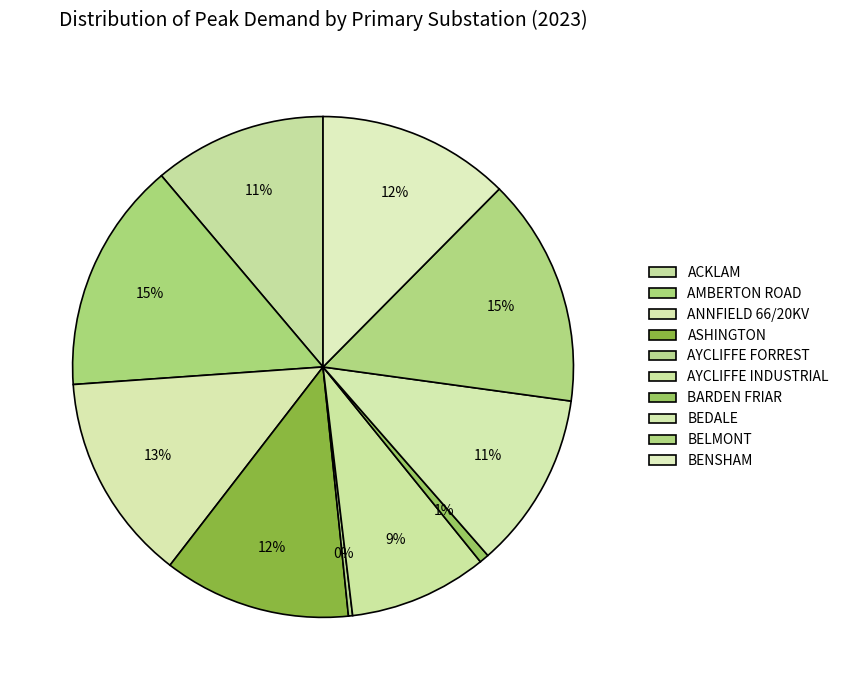

Which has a higher value, ASHINGTON or BEDALE?

ASHINGTON